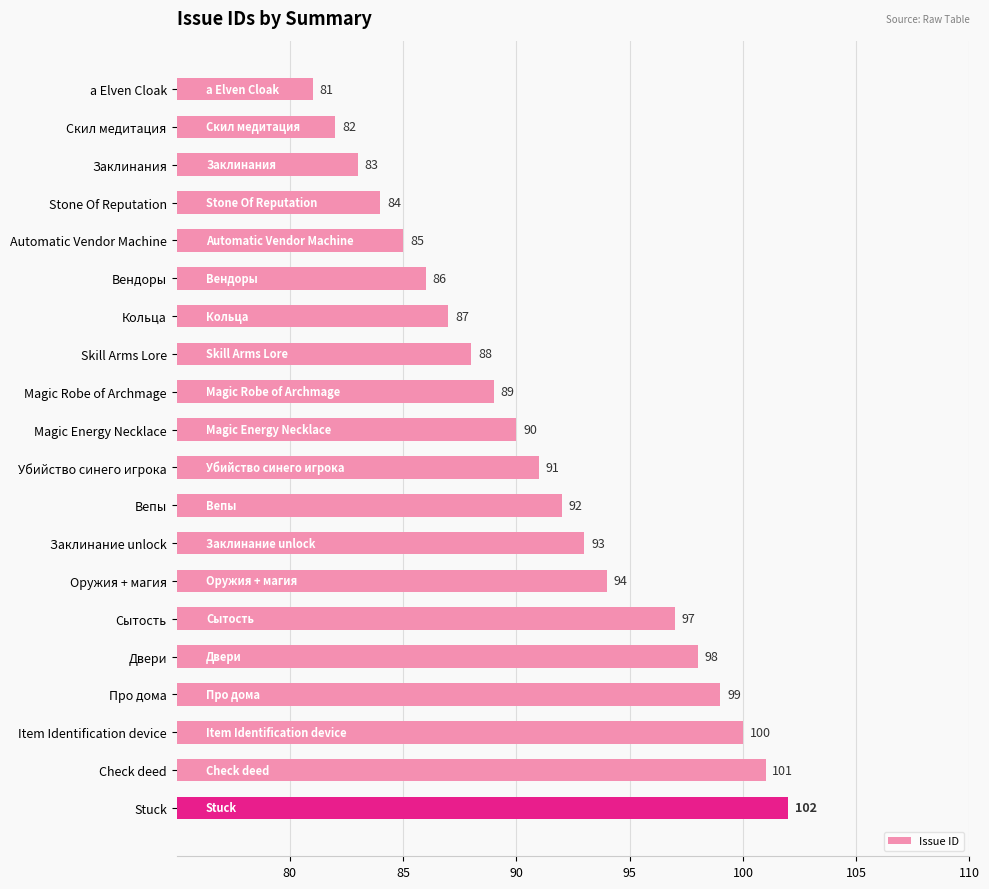

Reading top to bottom, extract all data points from this chart.

a Elven Cloak=81	Скил медитация=82	Заклинания=83	Stone Of Reputation=84	Automatic Vendor Machine=85	Вендоры=86	Кольца=87	Skill Arms Lore=88	Magic Robe of Archmage=89	Magic Energy Necklace=90	Убийство синего игрока=91	Вепы=92	Заклинание unlock=93	Оружия + магия=94	Сытость=97	Двери=98	Про дома=99	Item Identification device=100	Check deed=101	Stuck=102